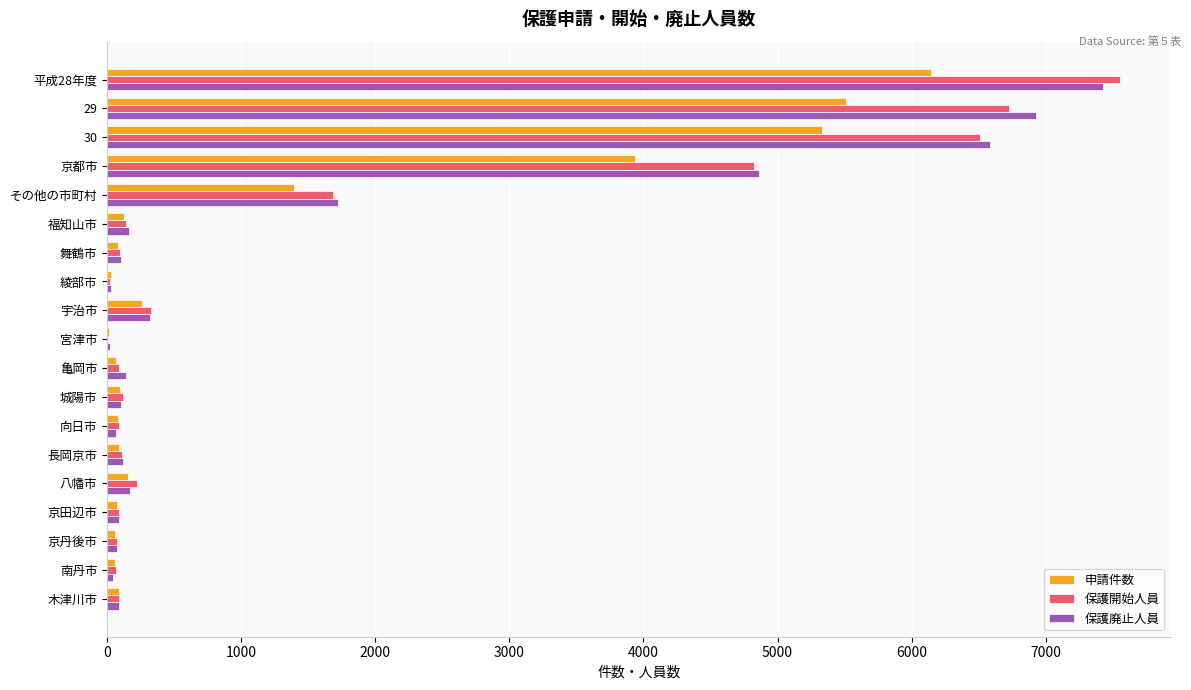

Count the number of data series in this chart.

3